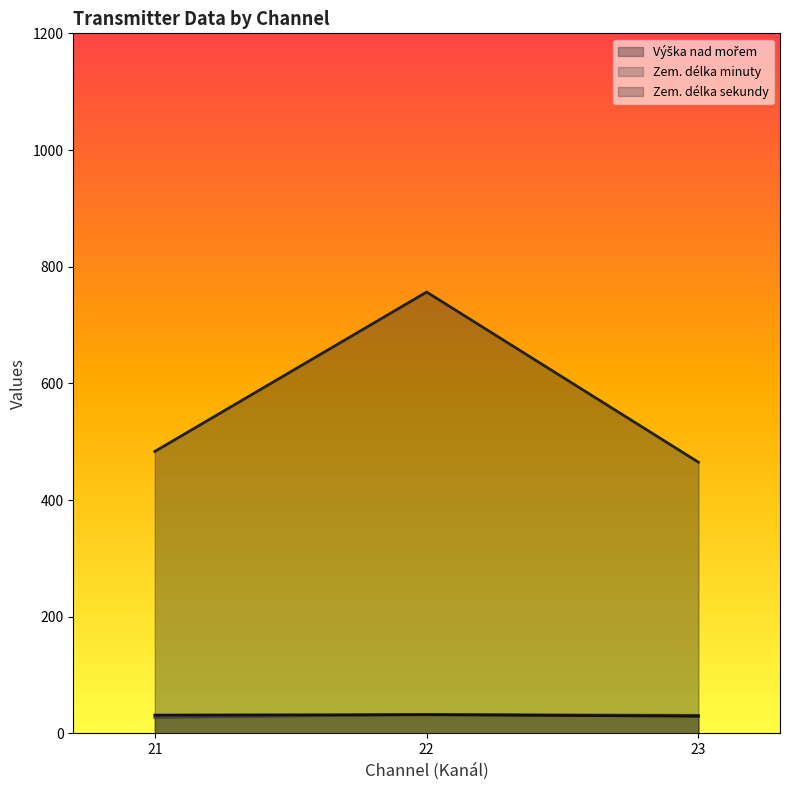

Count the number of data series in this chart.

3